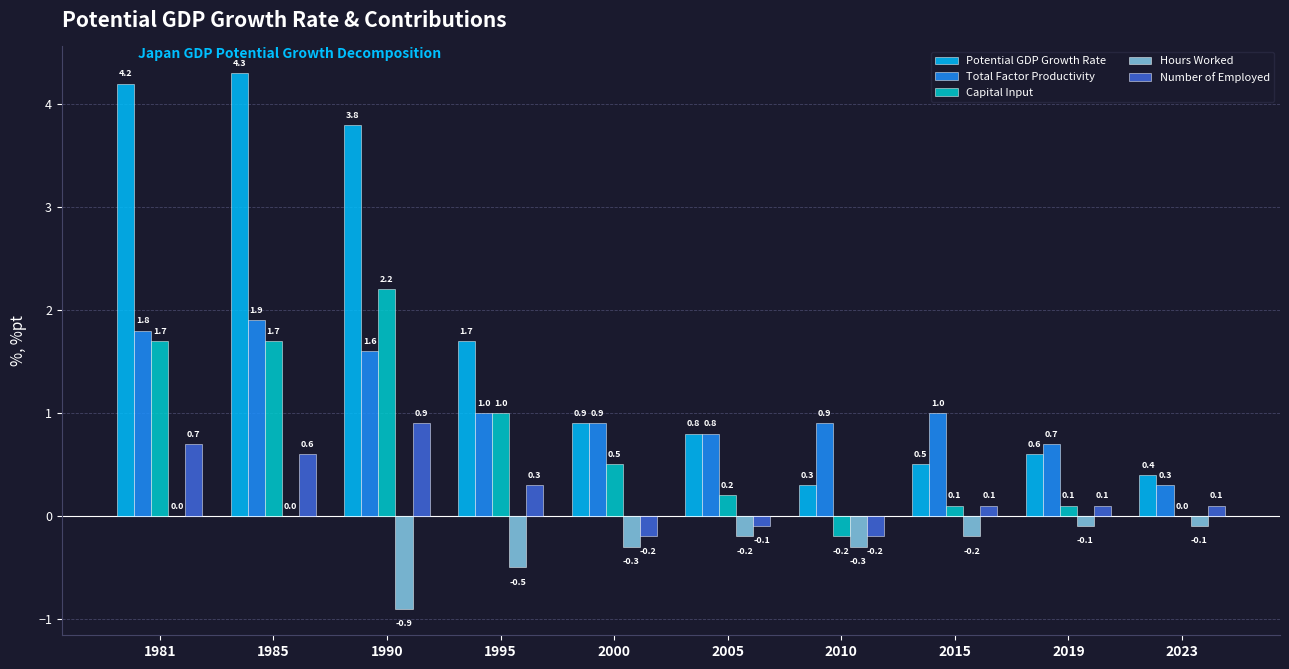

Are the bars horizontal?

No